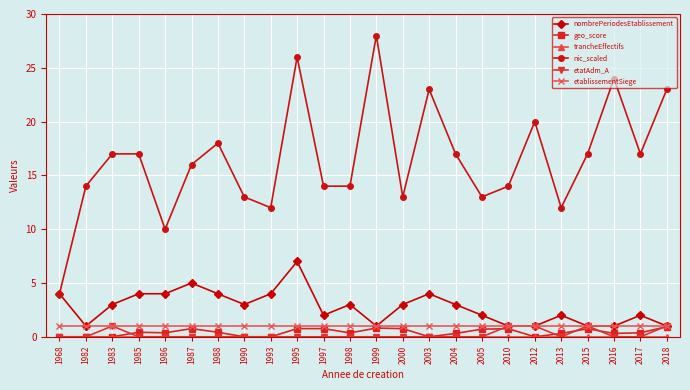

What is the maximum value shown in the chart?

28.0